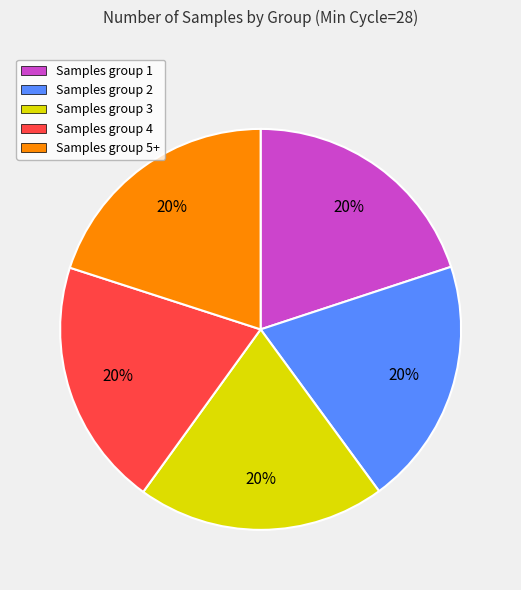

Approximately how many times larger is the value at Samples group 4 compared to Samples group 2?

1.0